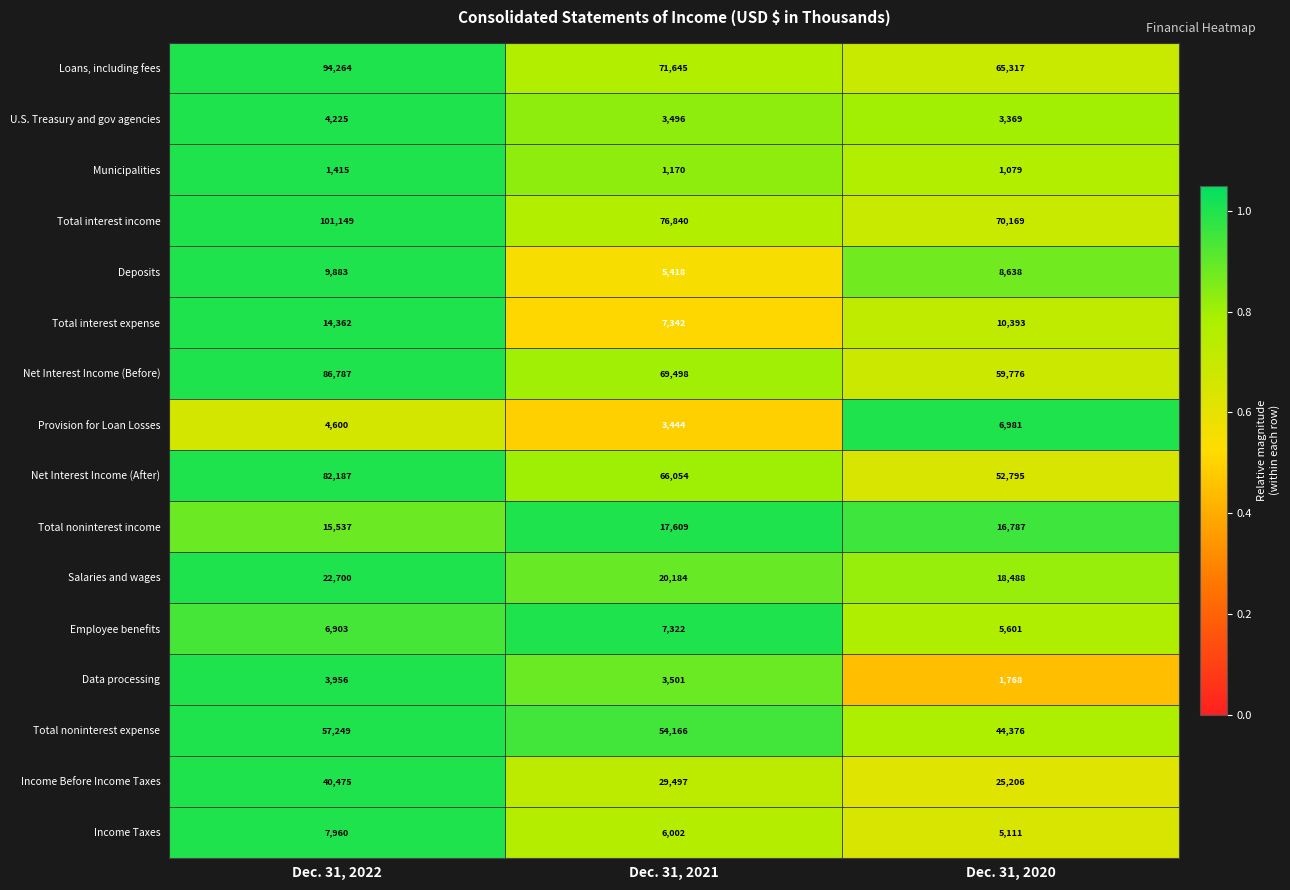

What is the greatest value displayed?

101149